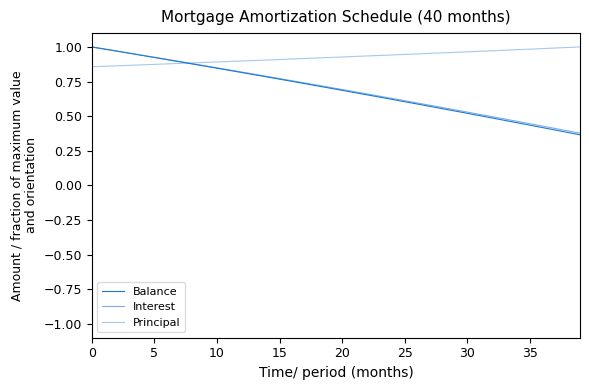

What is the difference between the maximum and minimum values in the Principal series?

0.1